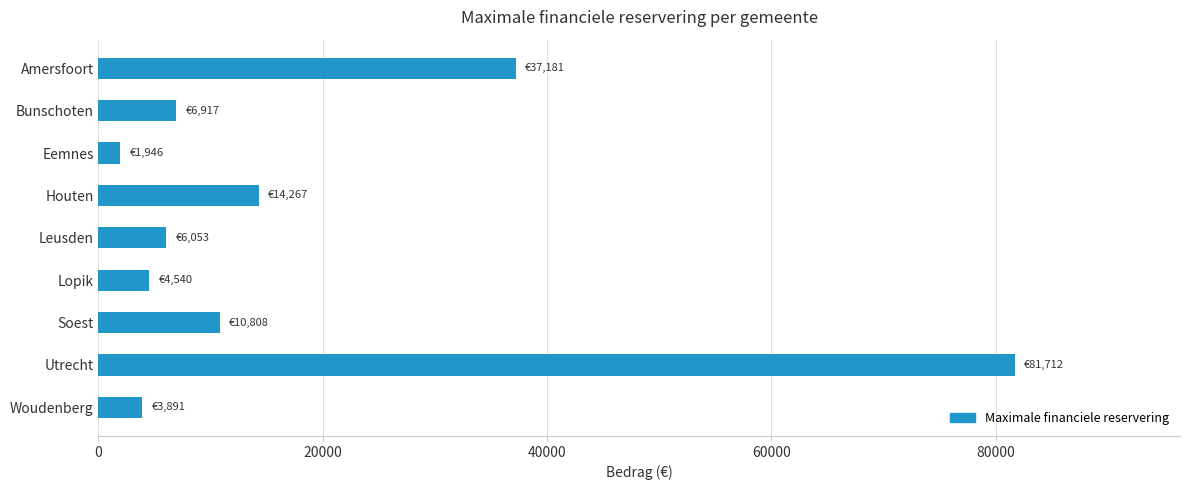

At which label is the value closest to 41828?

Amersfoort